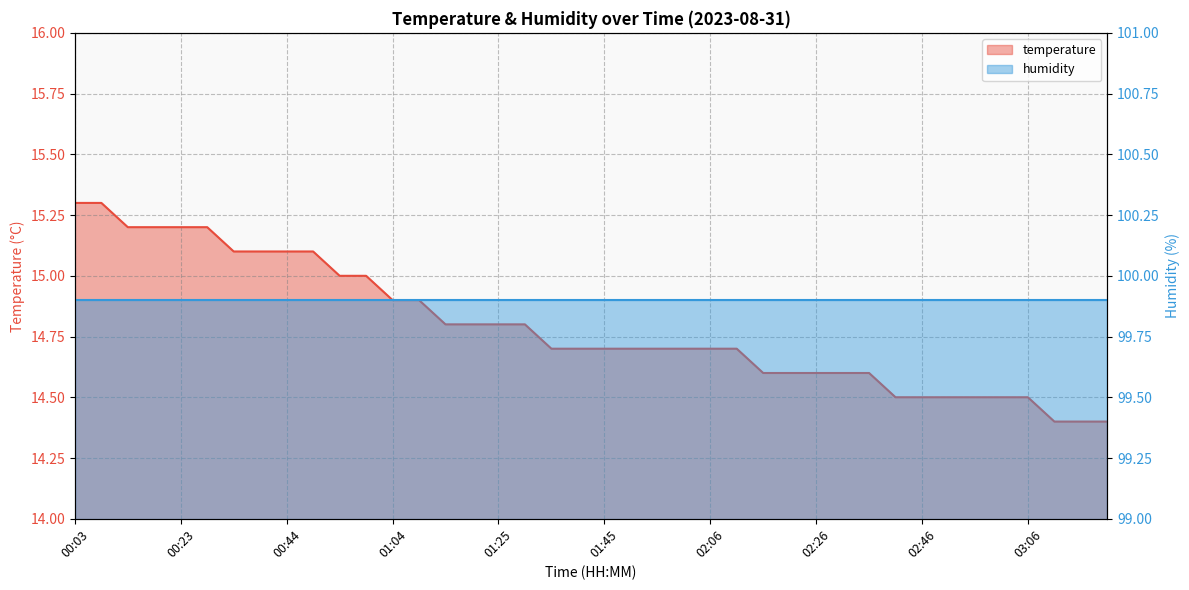

The value at 01:10 is 9.0. True or false?

False